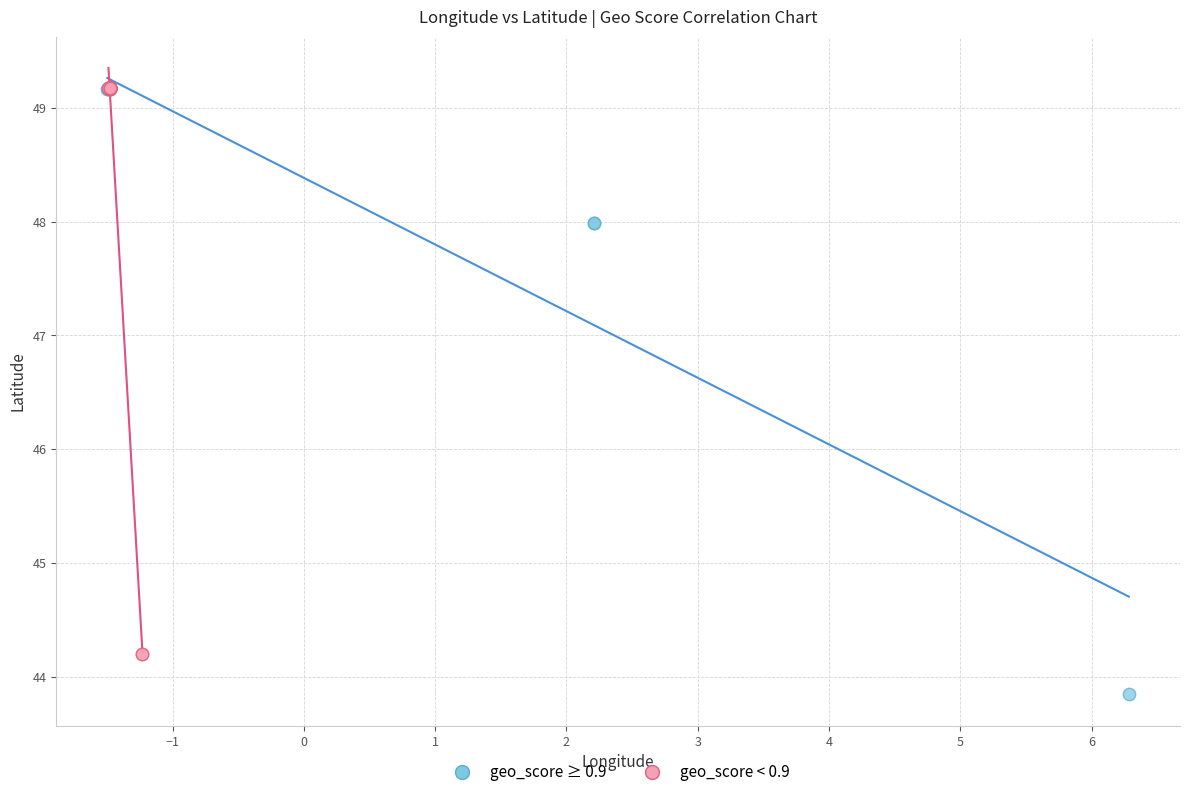

Which series contains the lowest Y value?

geo_score ≥ 0.9